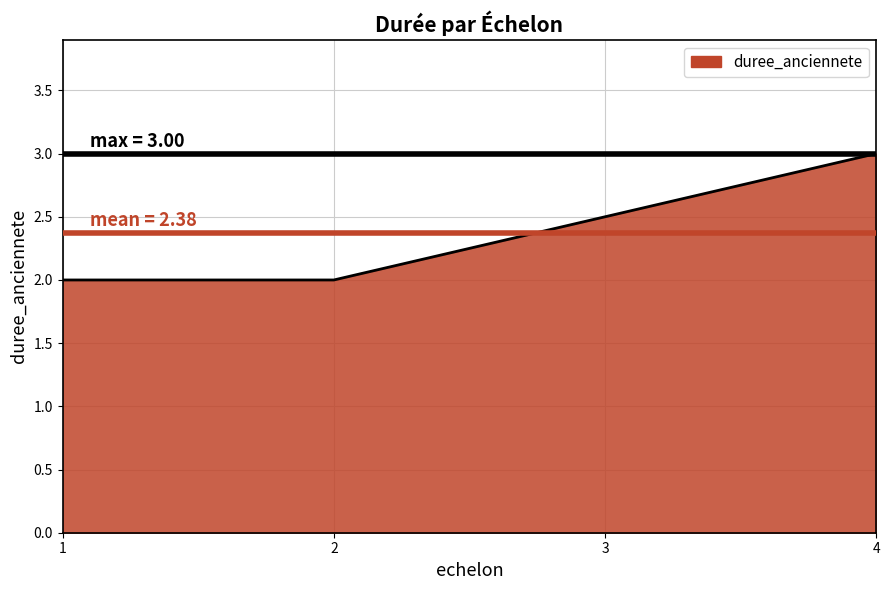

Which has a higher value, 4 or 2?

4